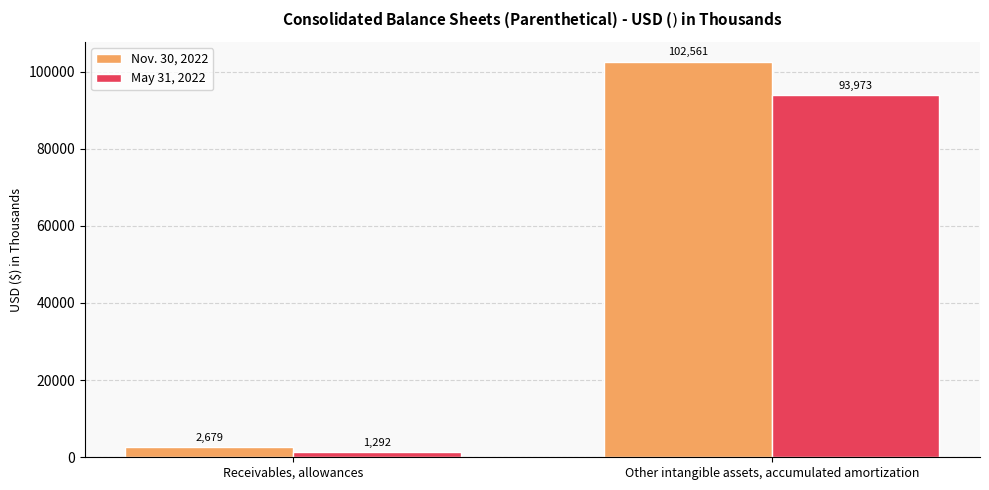

Rank the categories by May 31, 2022 value from highest to lowest.

Other intangible assets, accumulated amortization, Receivables, allowances